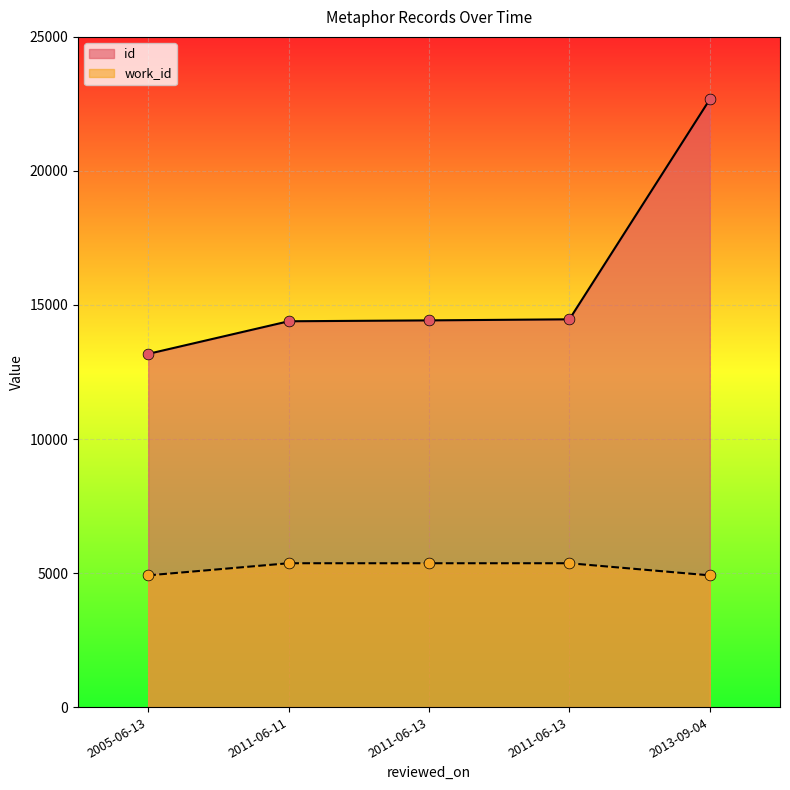

What is the total value across all series at 2011-06-11?

19758